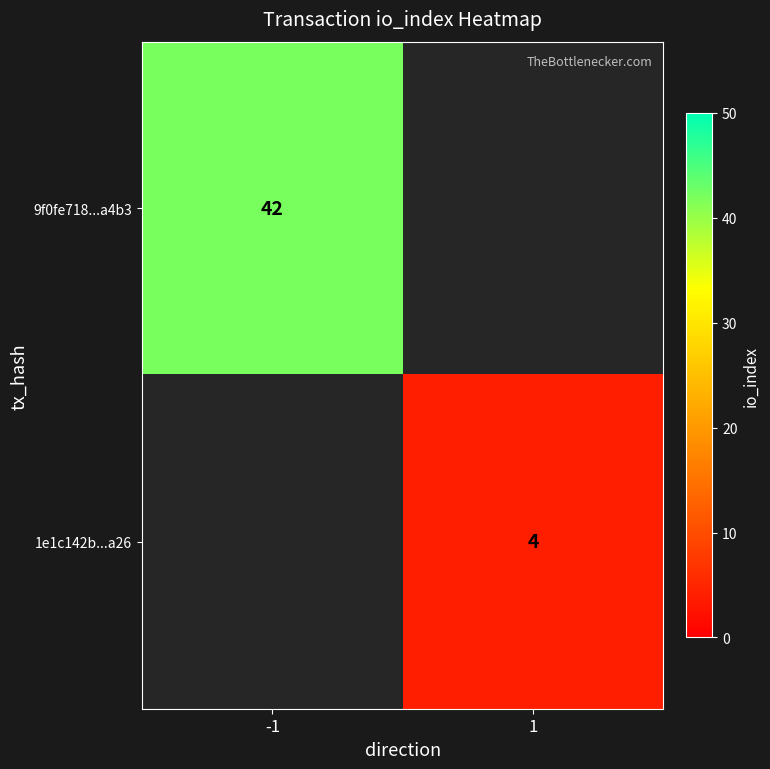

The value of 9f0fe718...a4b3 at -1 is 42. True or false?

True